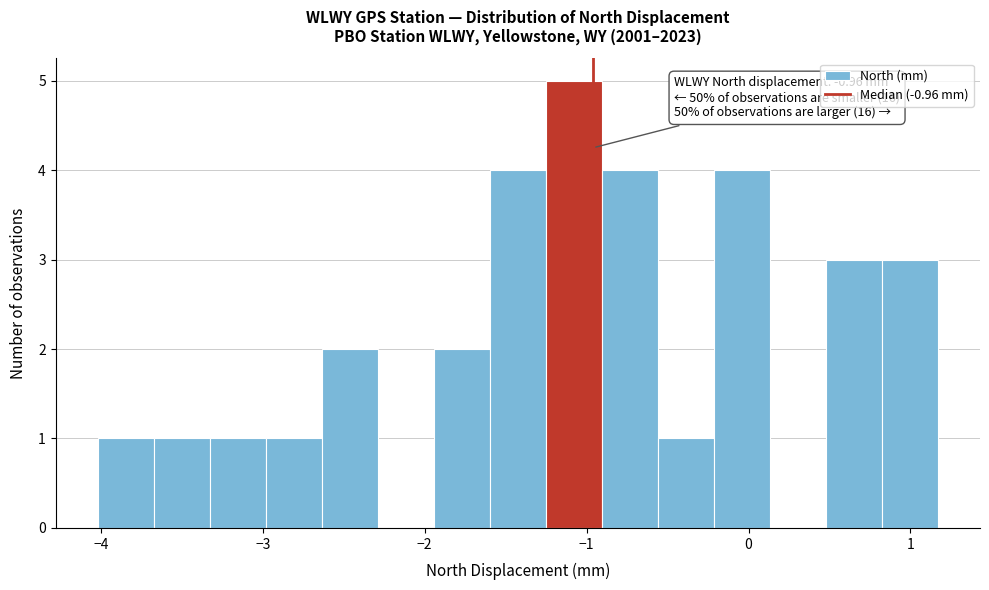

Read against the x-axis, roughly where is the centre of the tallest bar?

-1.1